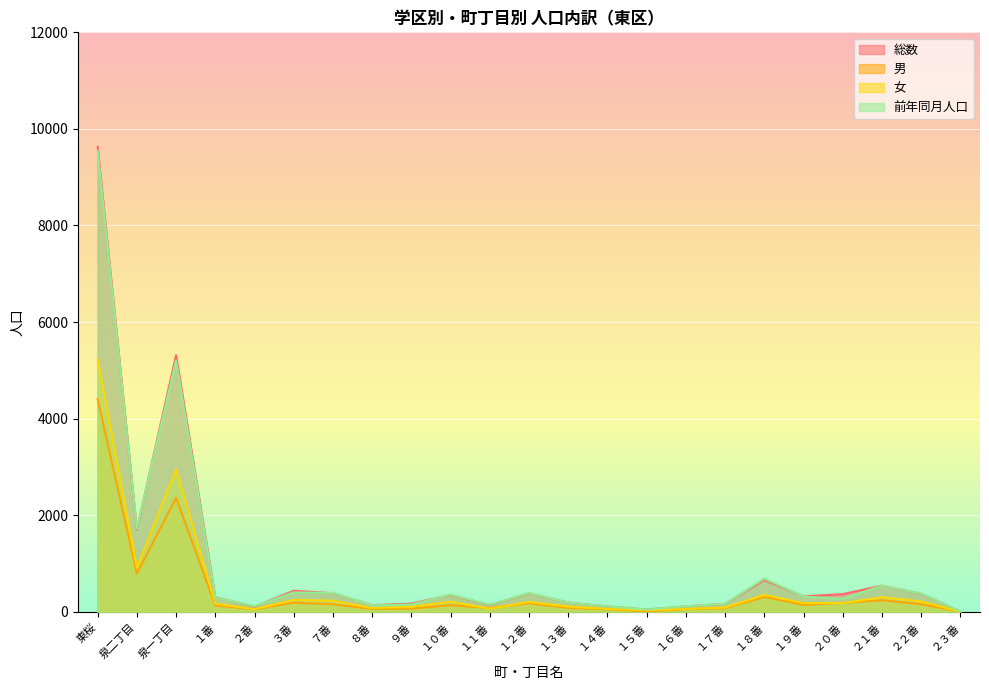

Between １番 and １０番, which series saw the biggest shift?

前年同月人口